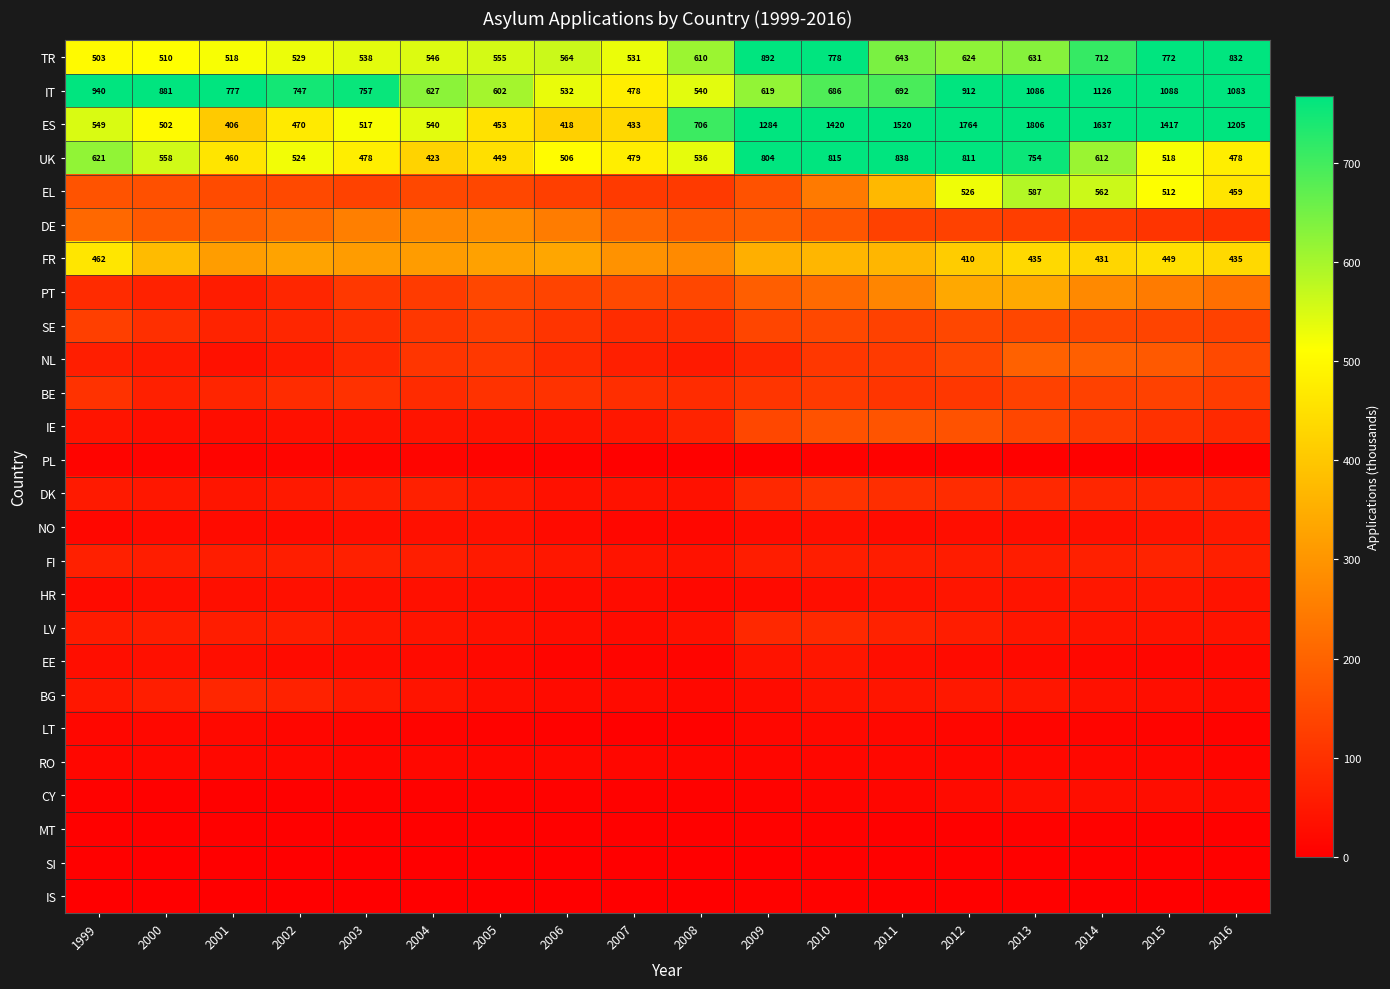

Between 2004 and 2014, which is larger?

2014